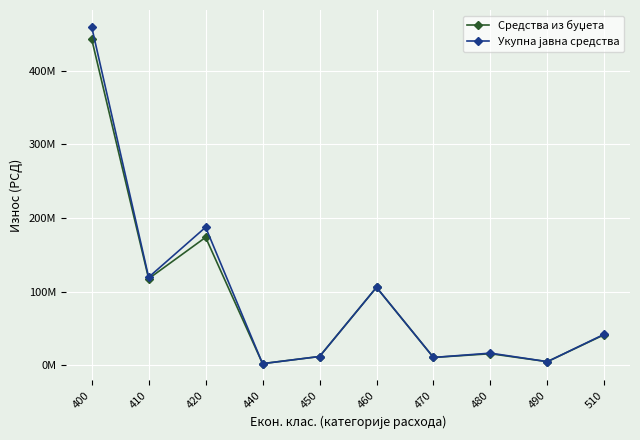

Where is Средства из буџета nearest to the value 222758500?

420